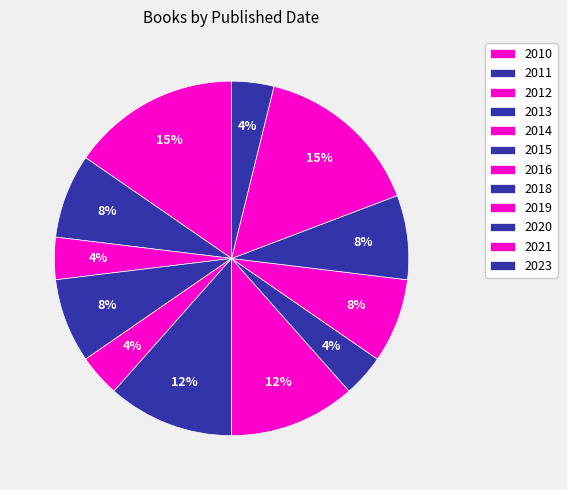

How many segments does this pie chart have?

12